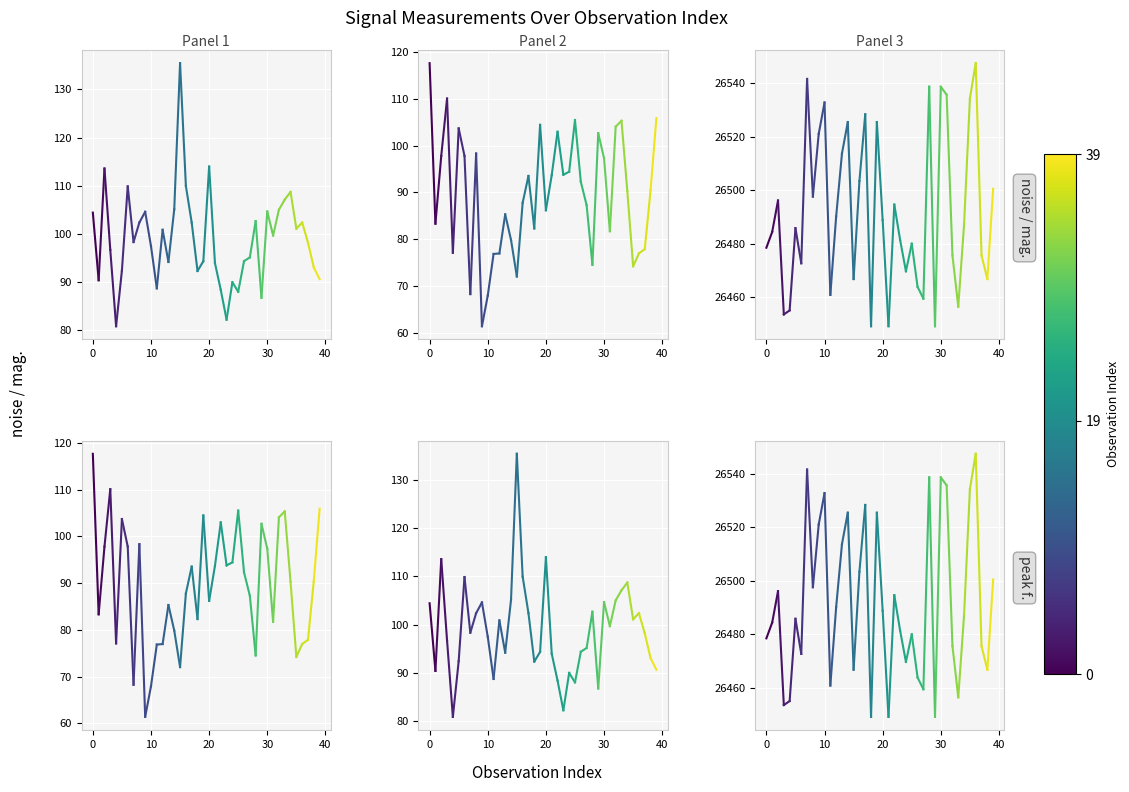

The mag. series shows 136.4 at 0. True or false?

False